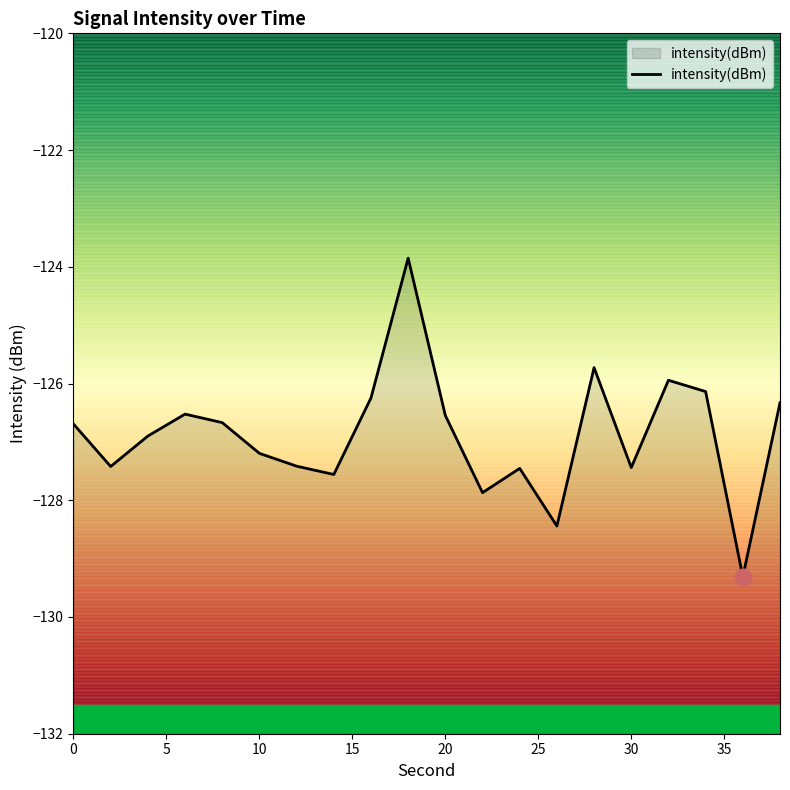

What is the difference between the maximum and minimum values?

5.5